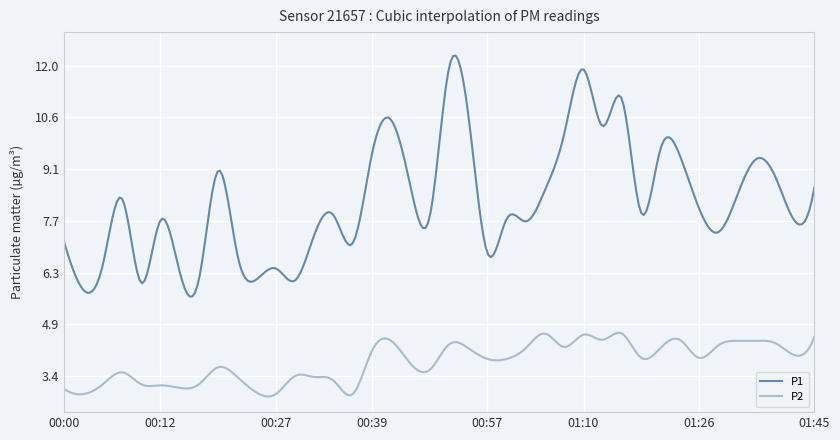

Which series has the widest spread of values?

P1